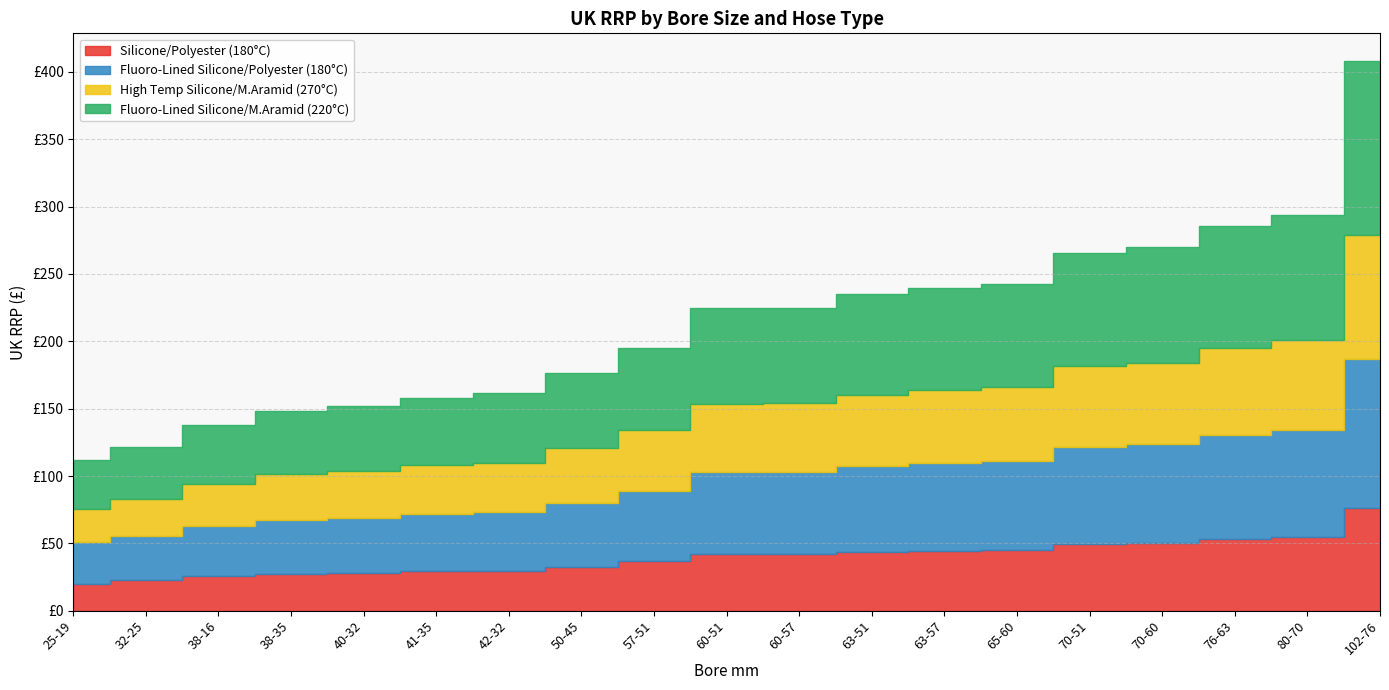

True or false: High Temp Silicone/M.Aramid (270°C) has a value of 108.6 at 76-63.

False